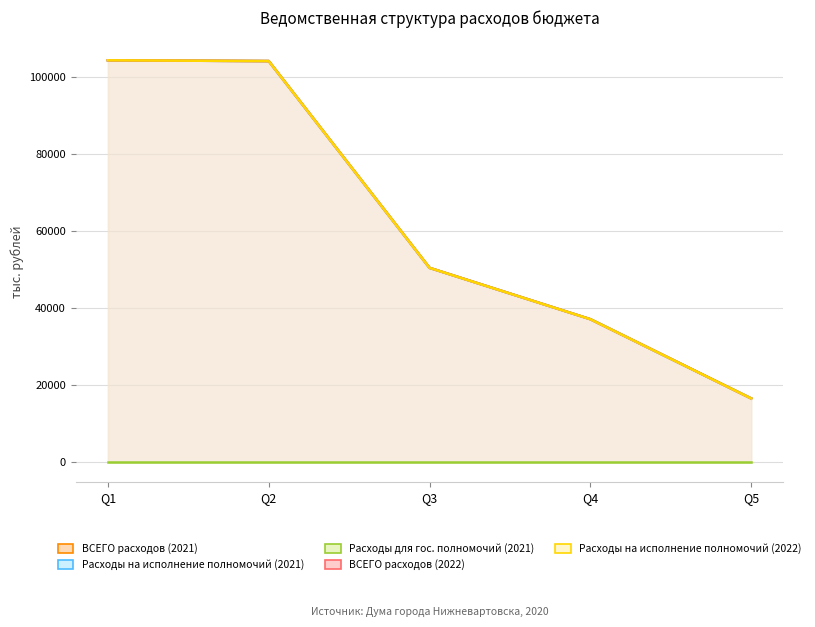

True or false: ВСЕГО расходов (2022) and ВСЕГО расходов (2021) intersect in this chart.

False